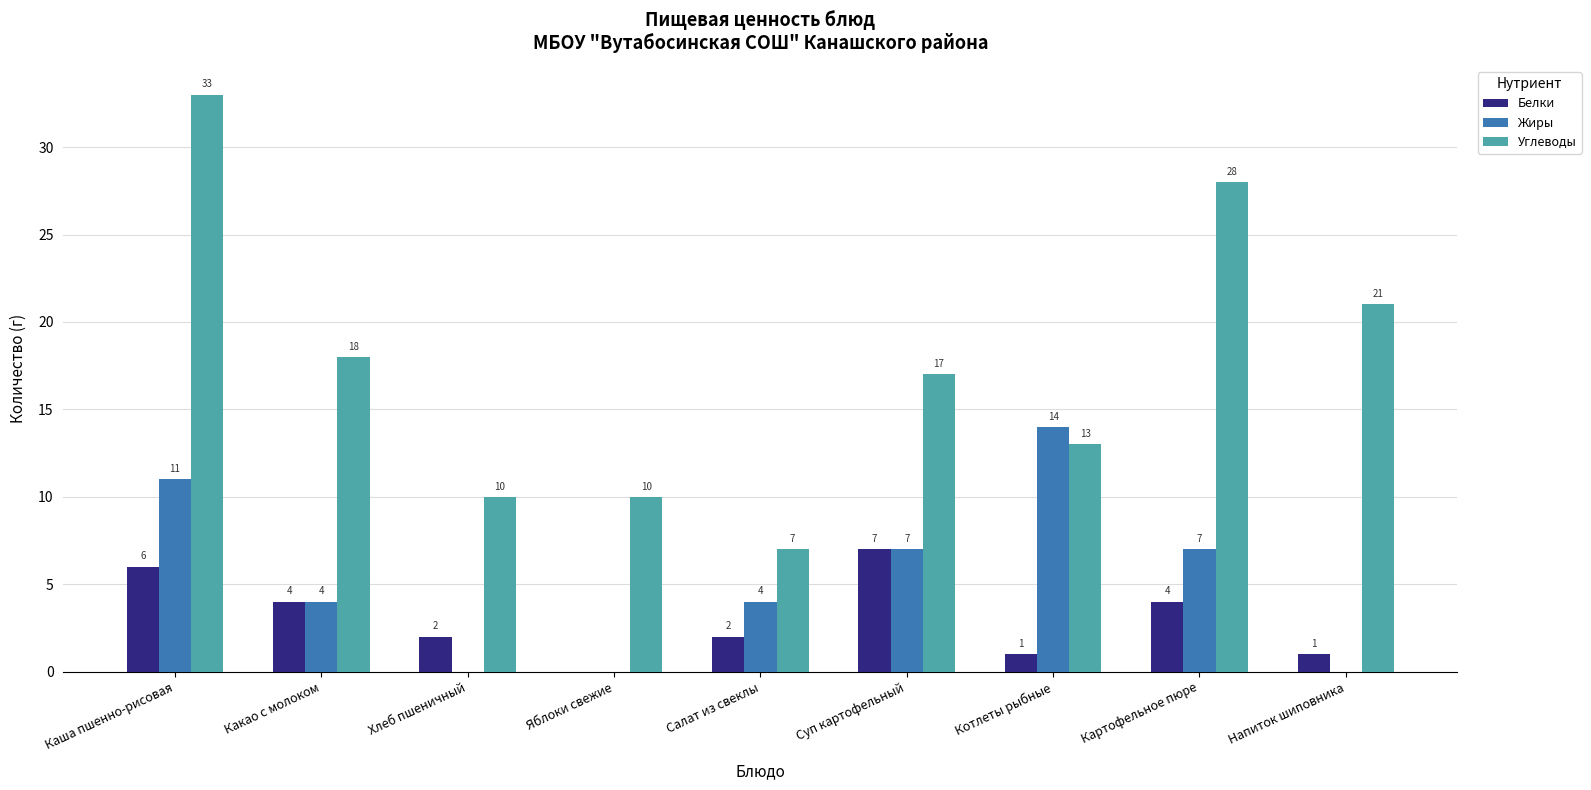

What is the sum of all Жиры values?

47